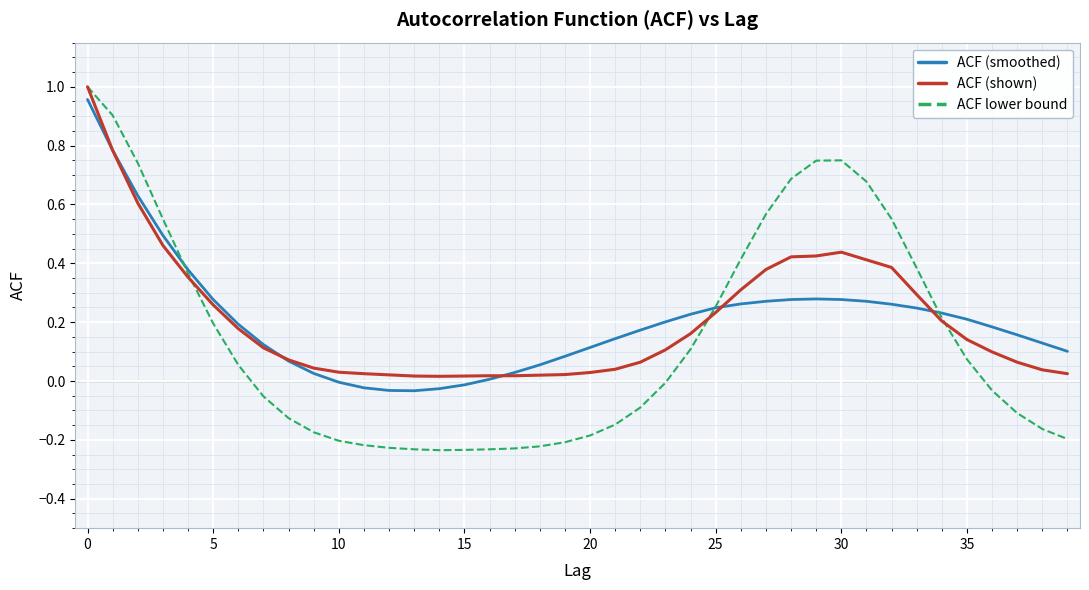

Which series has the largest range (max minus min)?

ACF lower bound